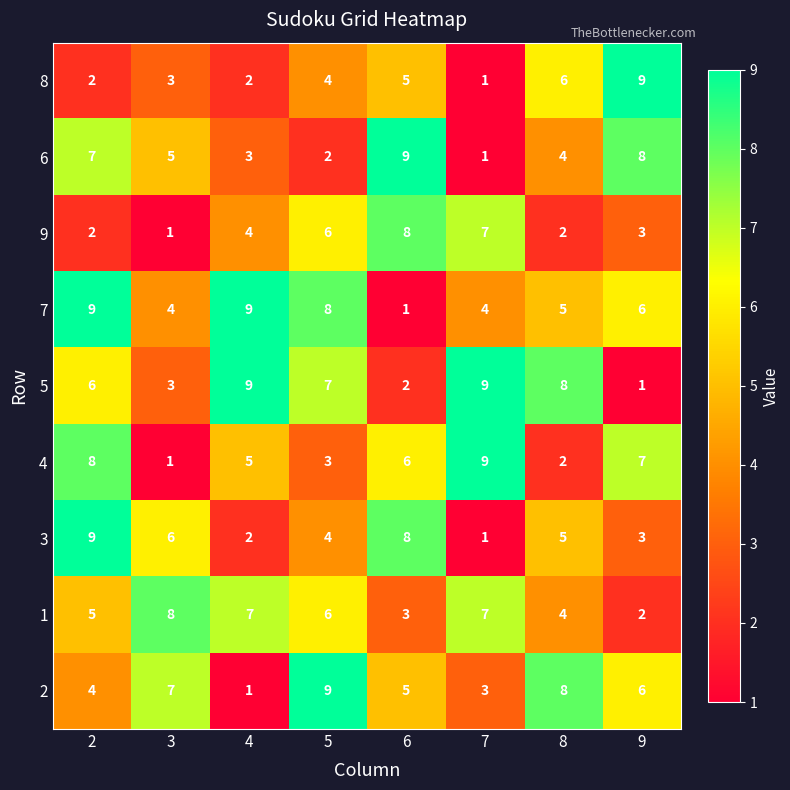

Count the 8 values in the range 2 to 6.

6